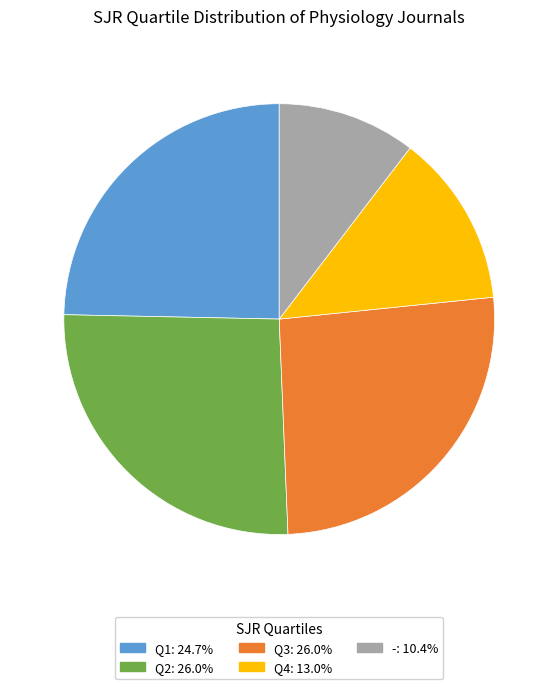

Count the number of slices in the pie.

5